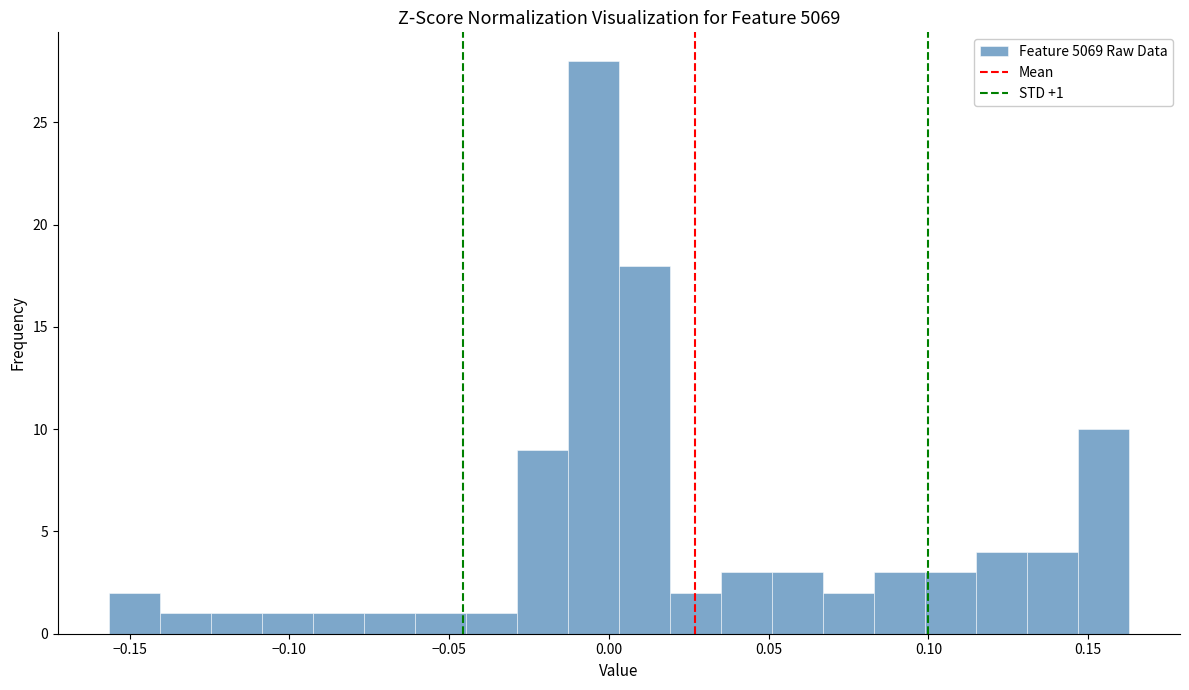

Around what value on the x-axis is the tallest bar? Give the approximate position of its centre, as read against the axis.

-0.005